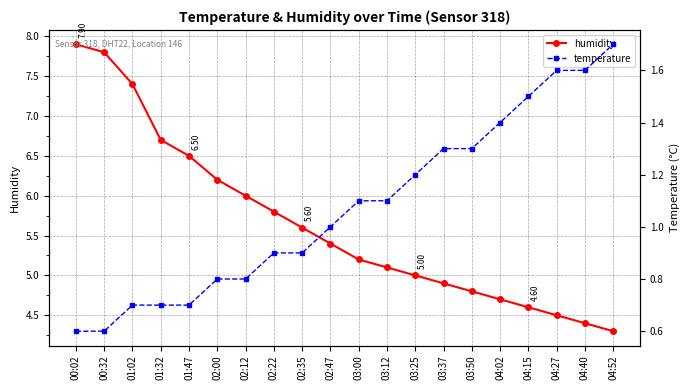

True or false: humidity has a value of 6.5 at 01:47.

True